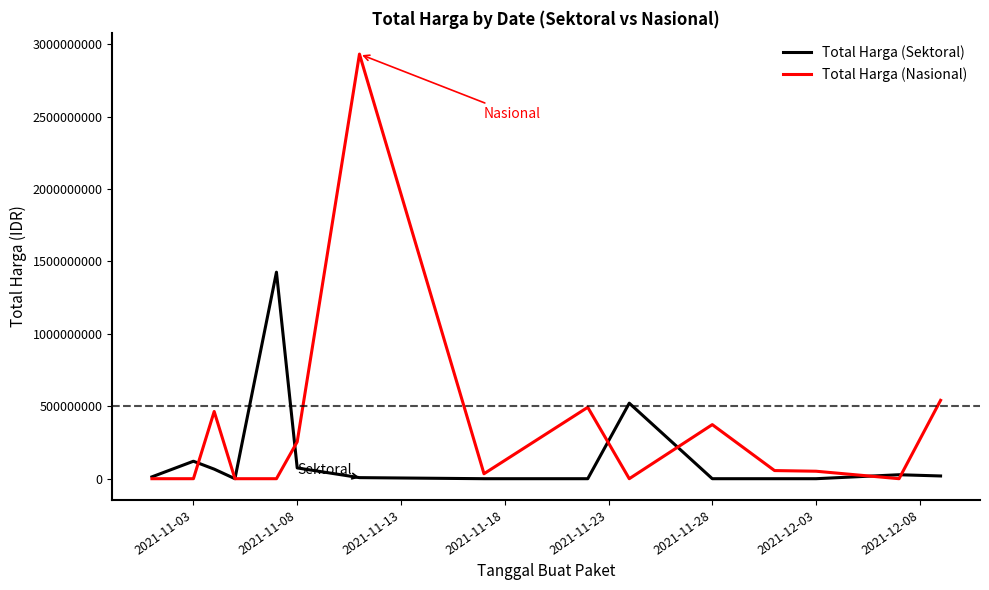

What is the maximum value for Total Harga (Nasional)?

2931562000